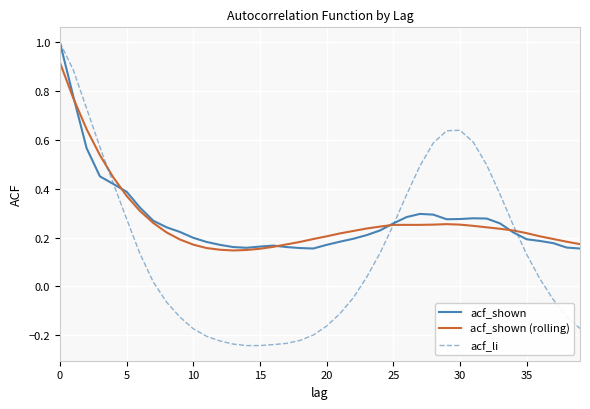

How many values in the acf_li series are below 0?

18